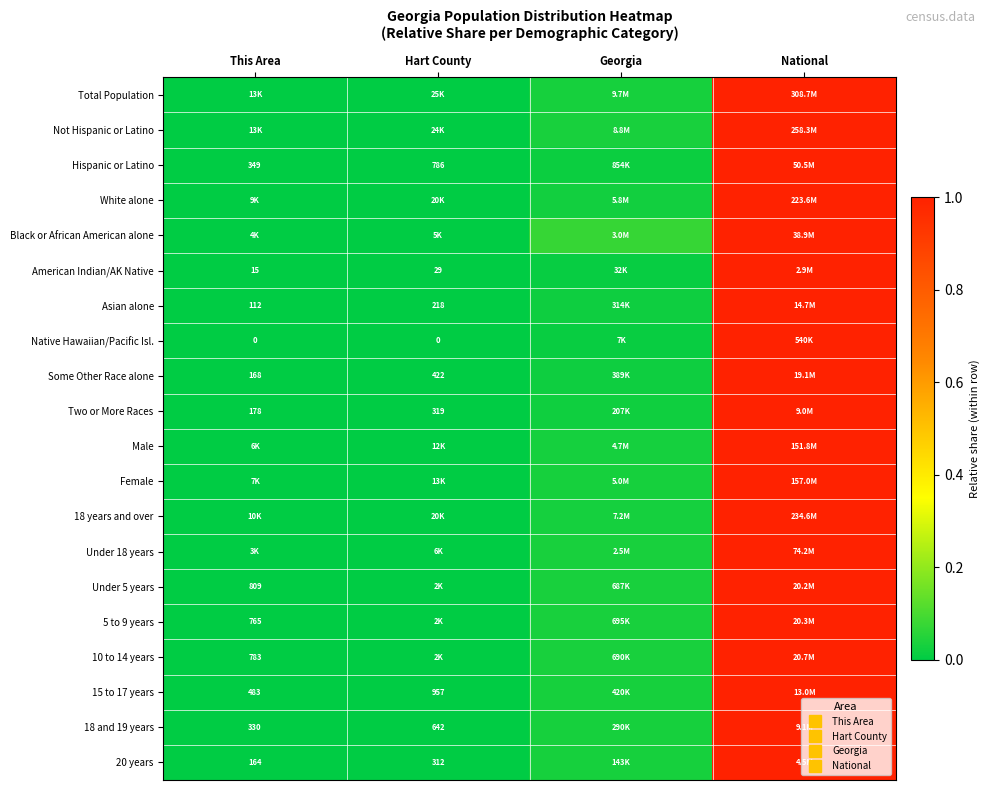

What is the sum of the 15 to 17 years values at Hart County and National?

1.0